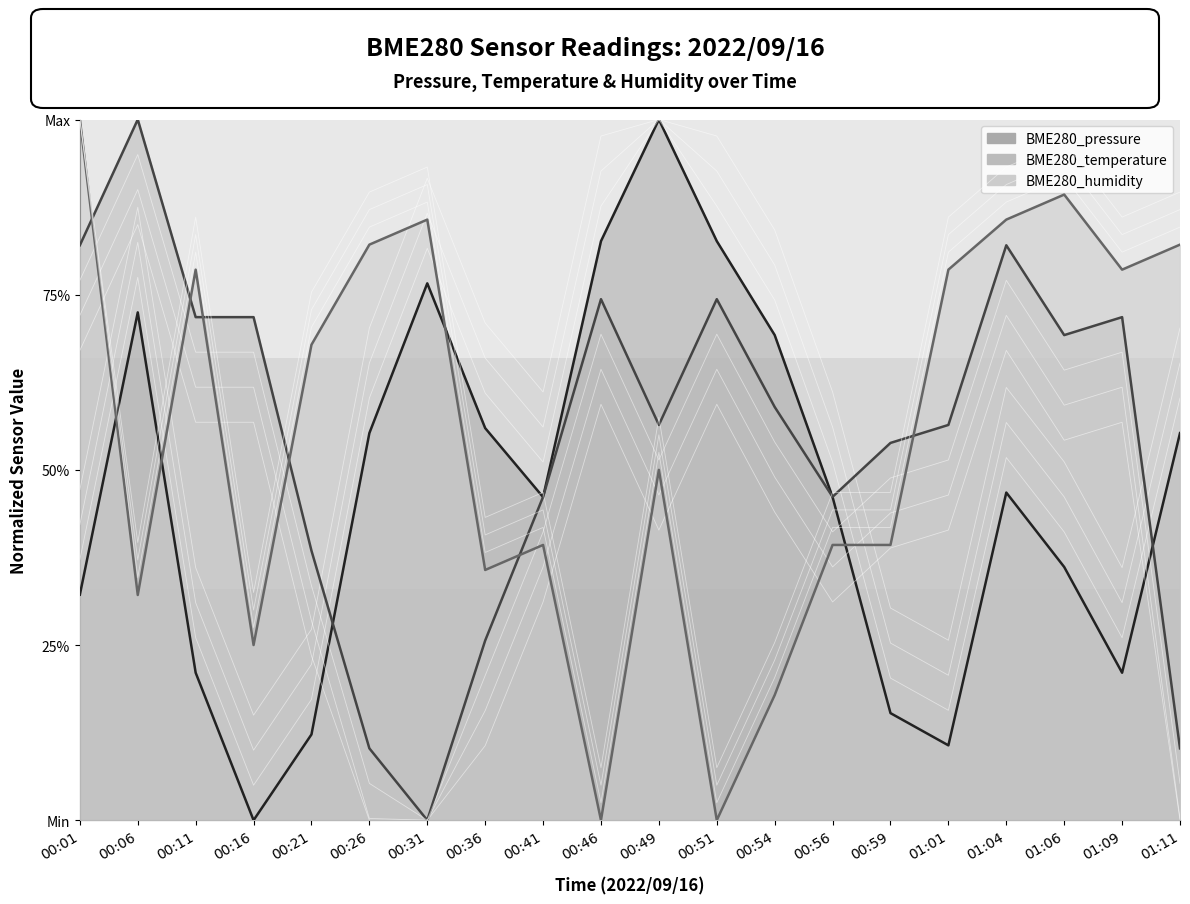

What value does the BME280_humidity series have at 01:01?

0.8